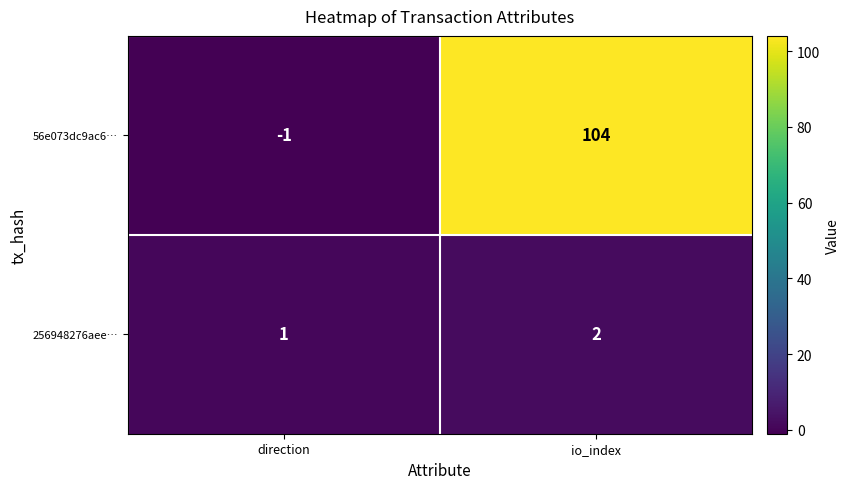

What is the difference between the 56e073dc9ac6… values at io_index and direction?

105